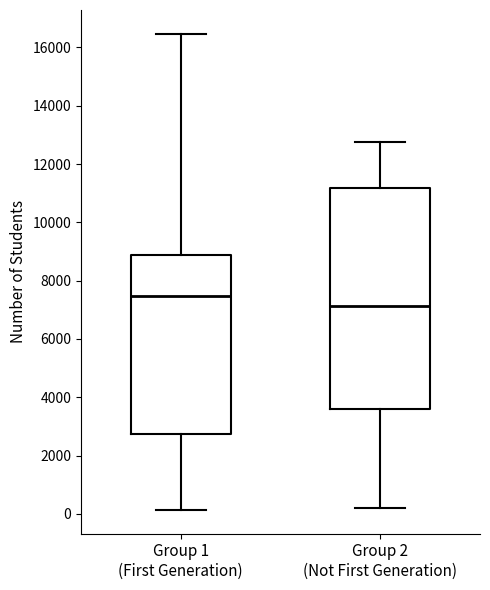

Which box's median line is the highest?

Group 1 (First Generation)